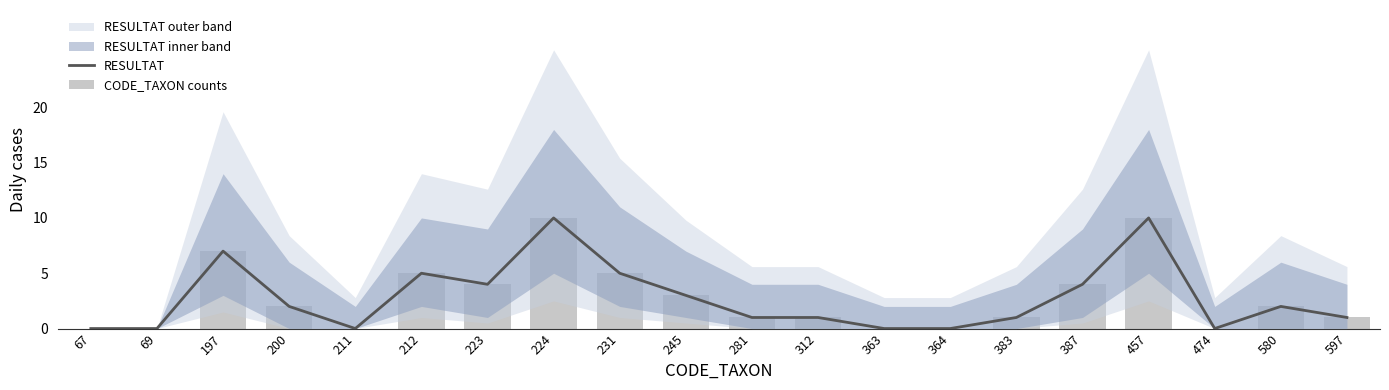

At 223, list the series in order from largest to smallest.

RESULTAT, CODE_TAXON counts